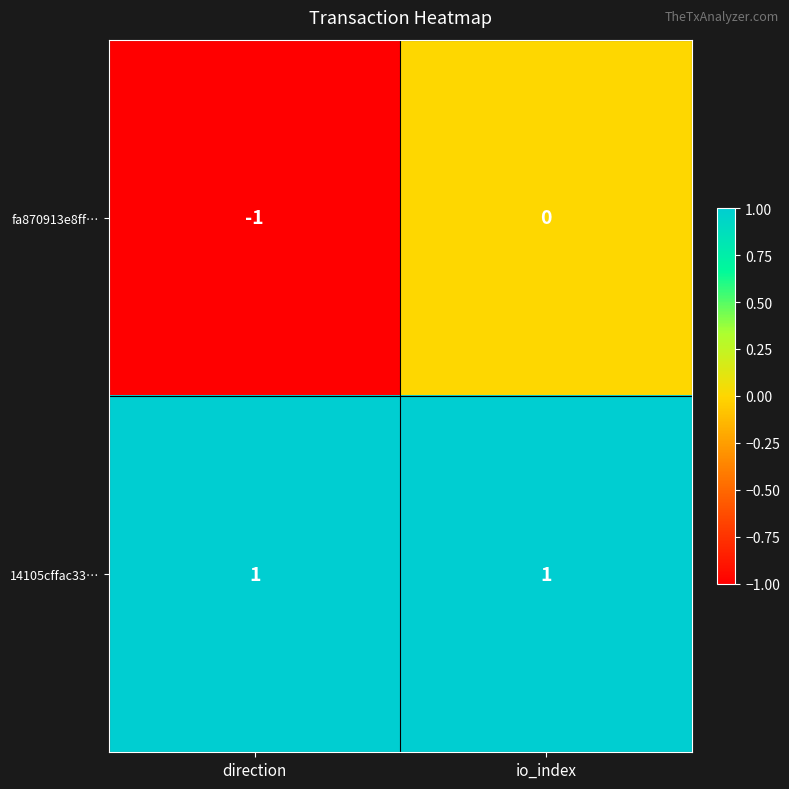

Which series has the largest range (max minus min)?

fa870913e8ff…